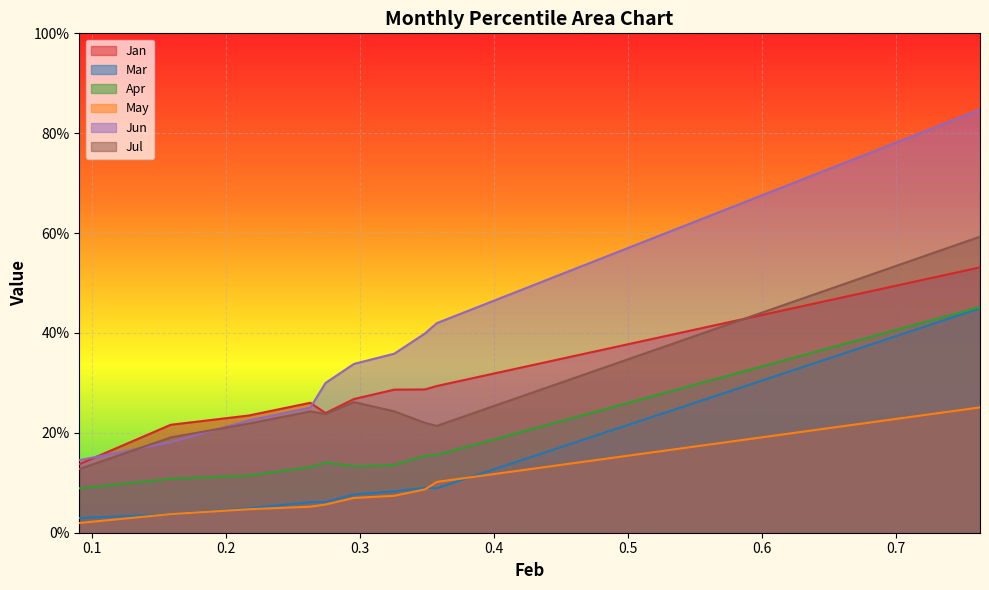

What is the difference between the Jan values at pct95 and pct25?

0.3